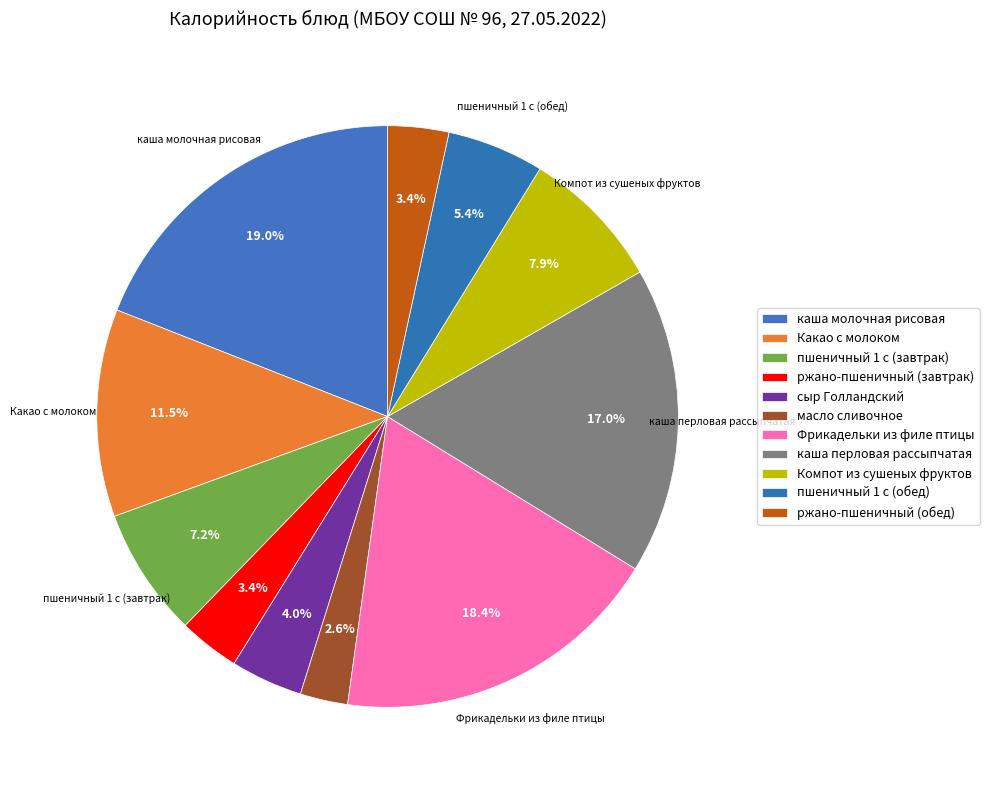

What portion of the pie excludes пшеничный 1 с (обед)?

94.6%